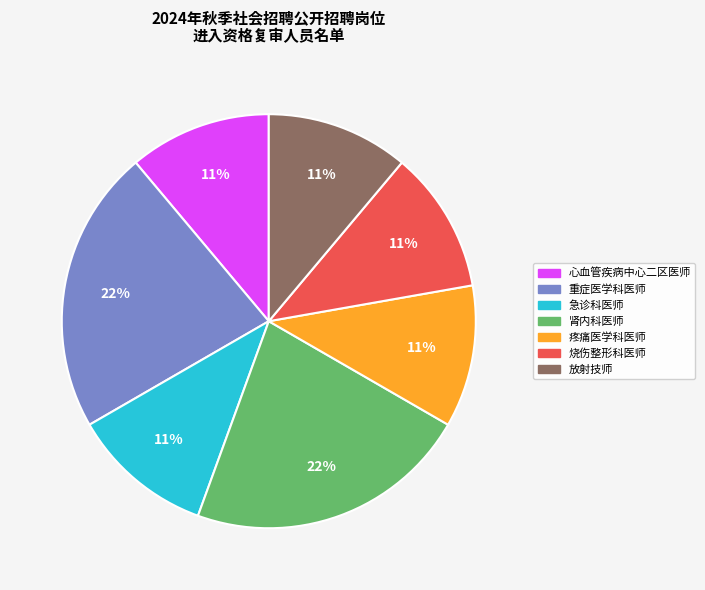

The 重症医学科医师 slice represents 22% of the pie. True or false?

True